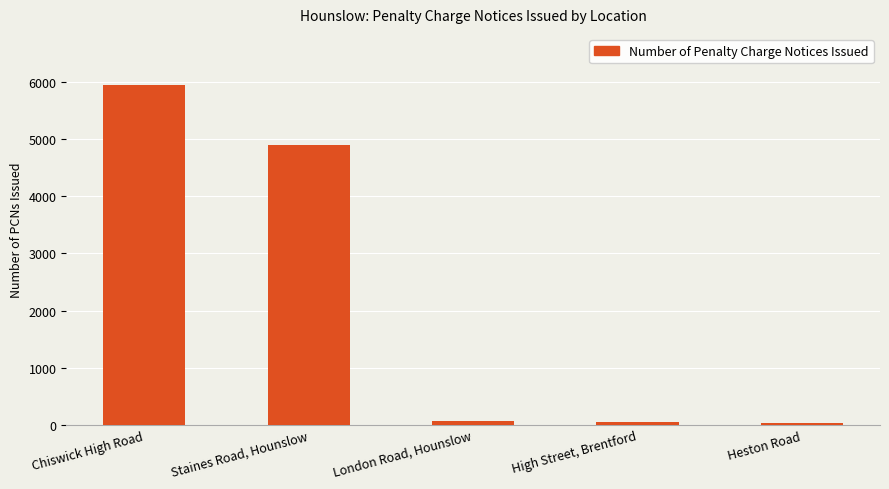

How many distinct data groups are displayed?

1